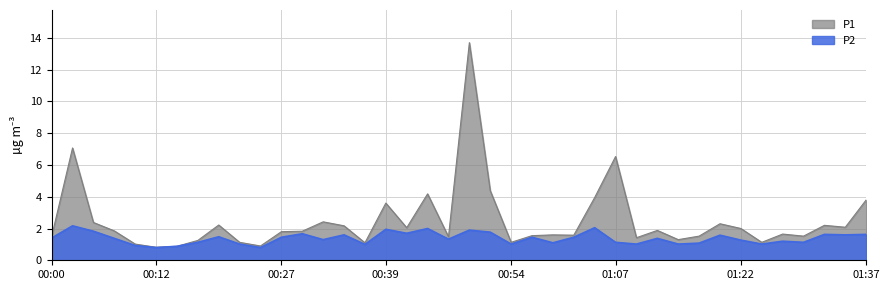

True or false: P1 and P2 intersect in this chart.

False